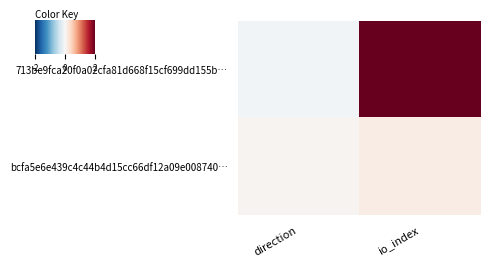

How many categories are shown in the chart?

2